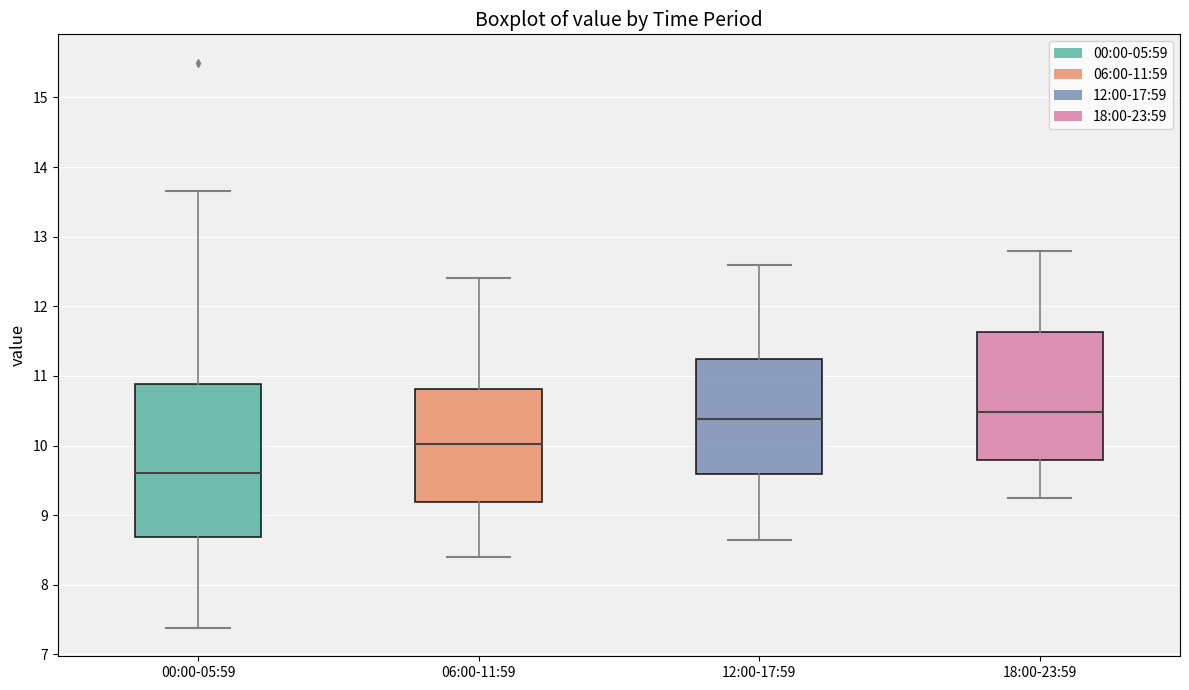

Which box is the tallest, from its lower edge to its upper edge?

00:00-05:59